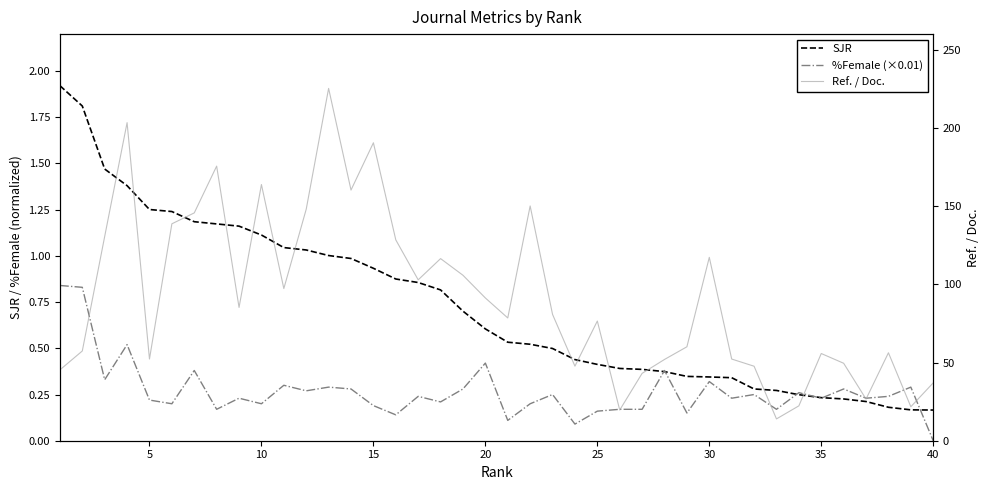

After their last crossing, which series has the higher values: %Female (×0.01) or SJR?

SJR